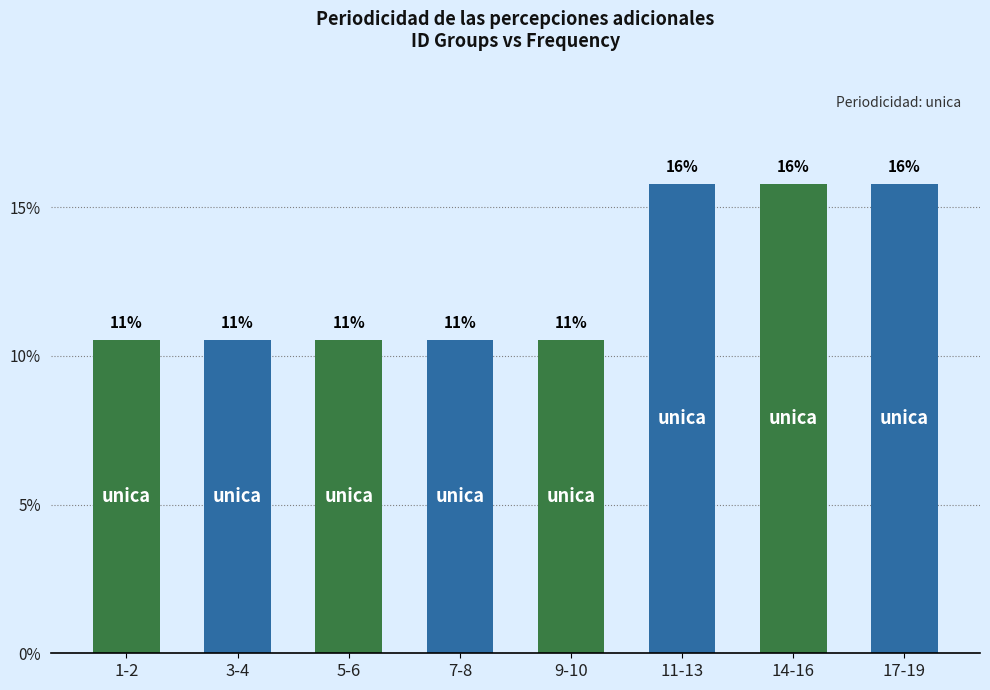

What is the value of the 1st bar from the left?

10.5